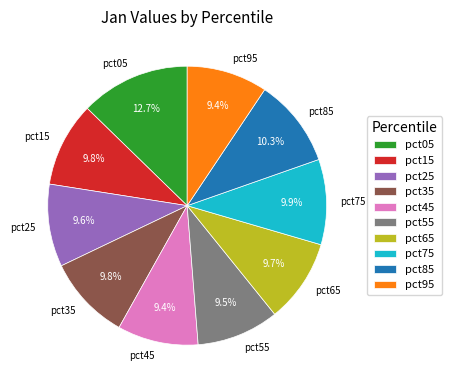

Does any single category account for the majority?

No